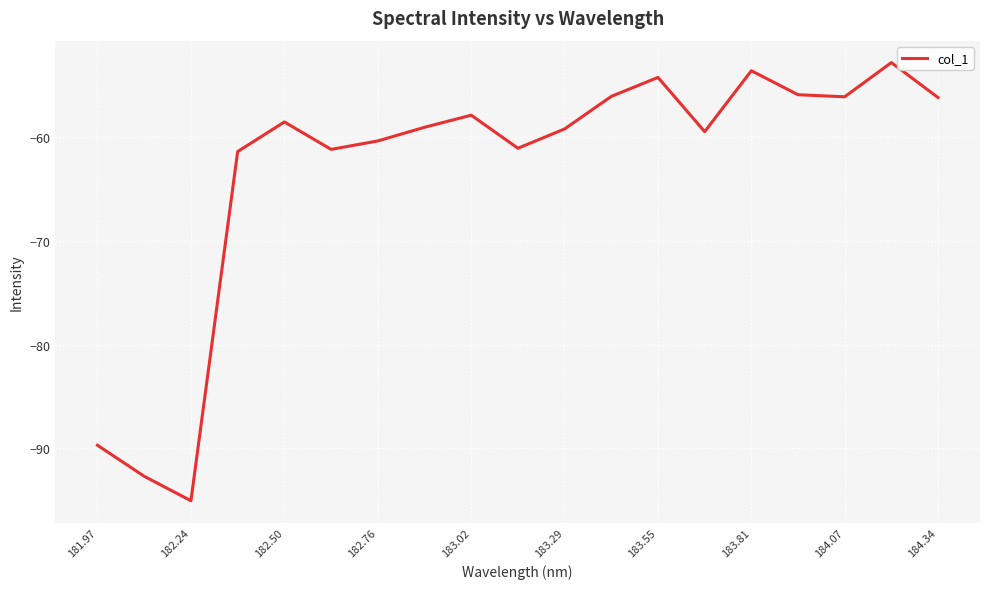

What is the maximum value shown in the chart?

-52.8